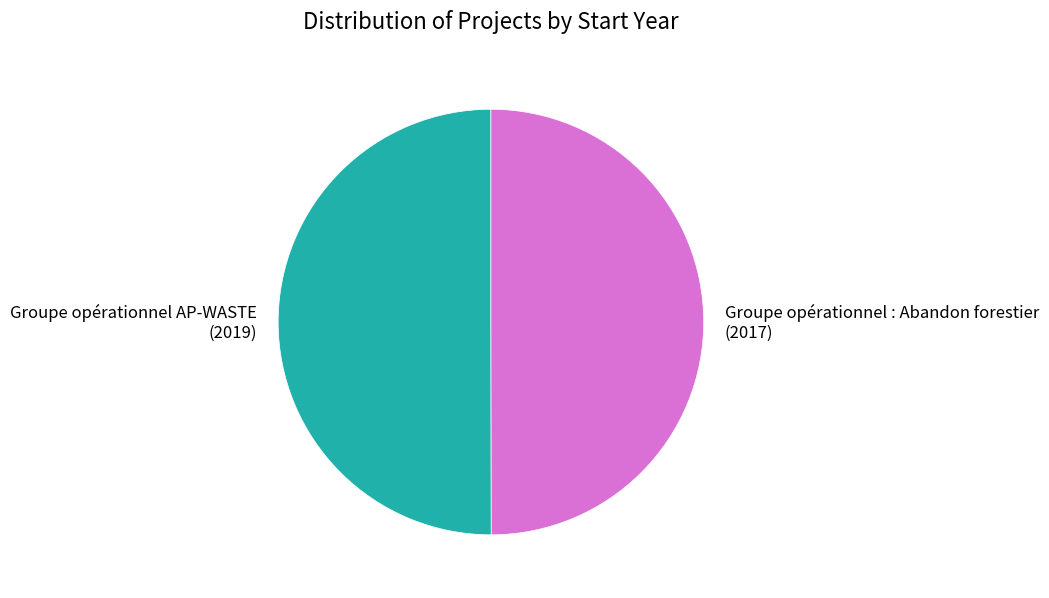

How many segments does this pie chart have?

2